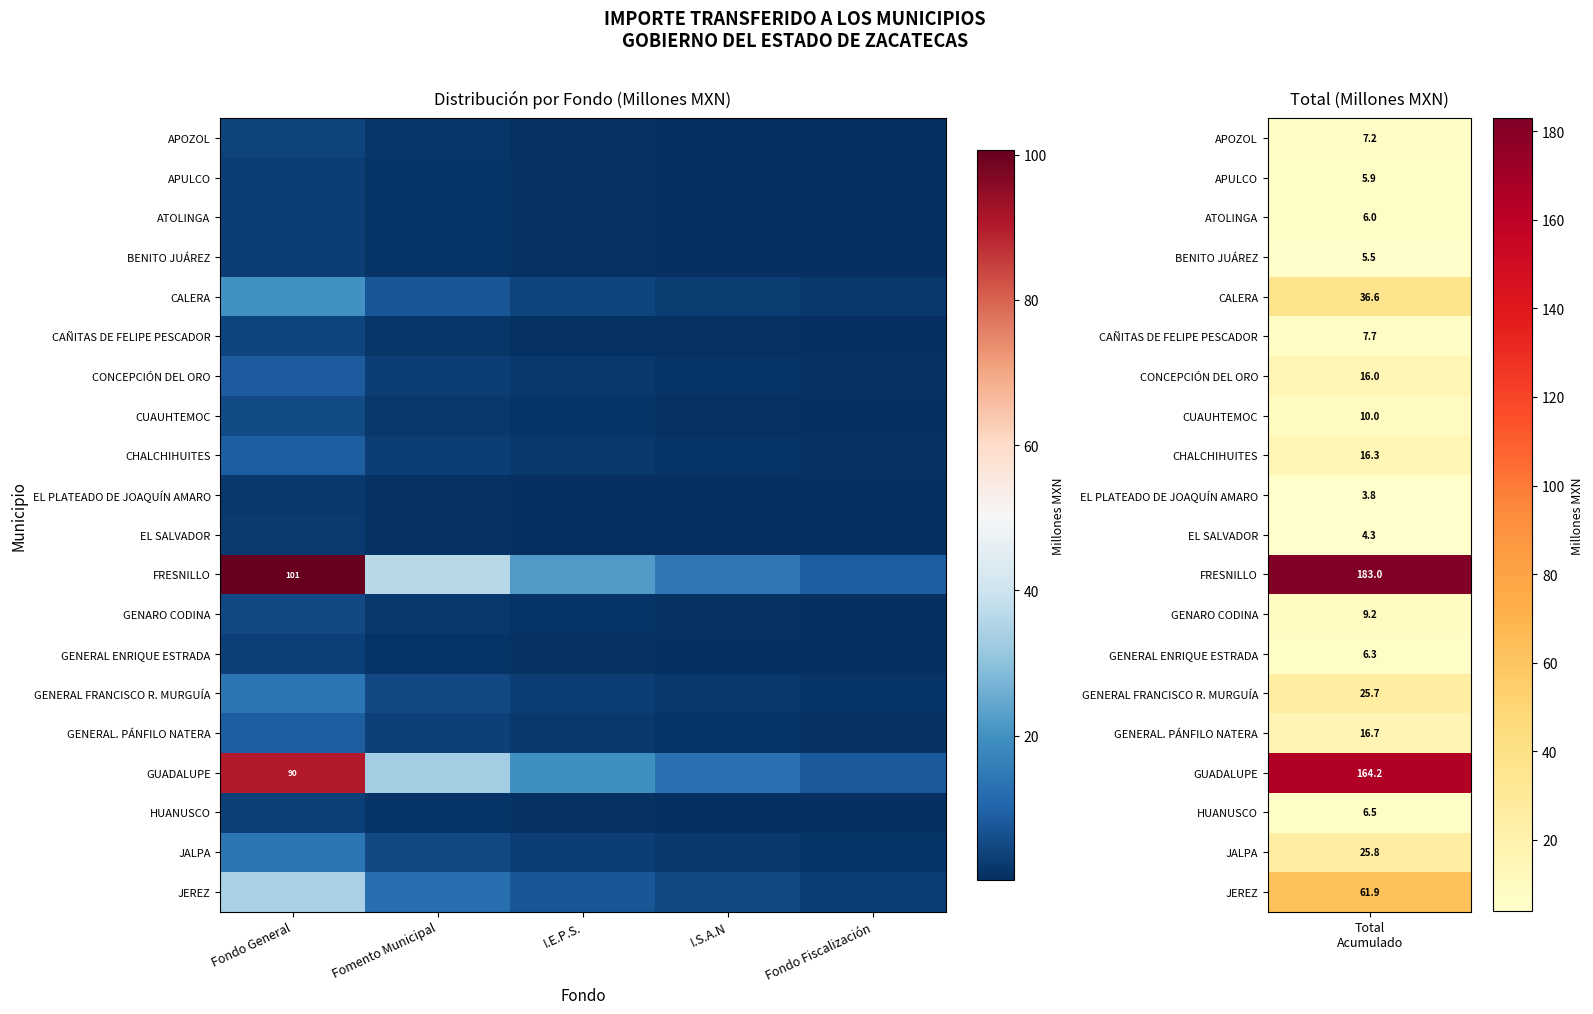

List the labels in order of ATOLINGA value, smallest first.

Fondo Fiscalización, I.S.A.N, I.E.P.S., Fomento Municipal, Fondo General